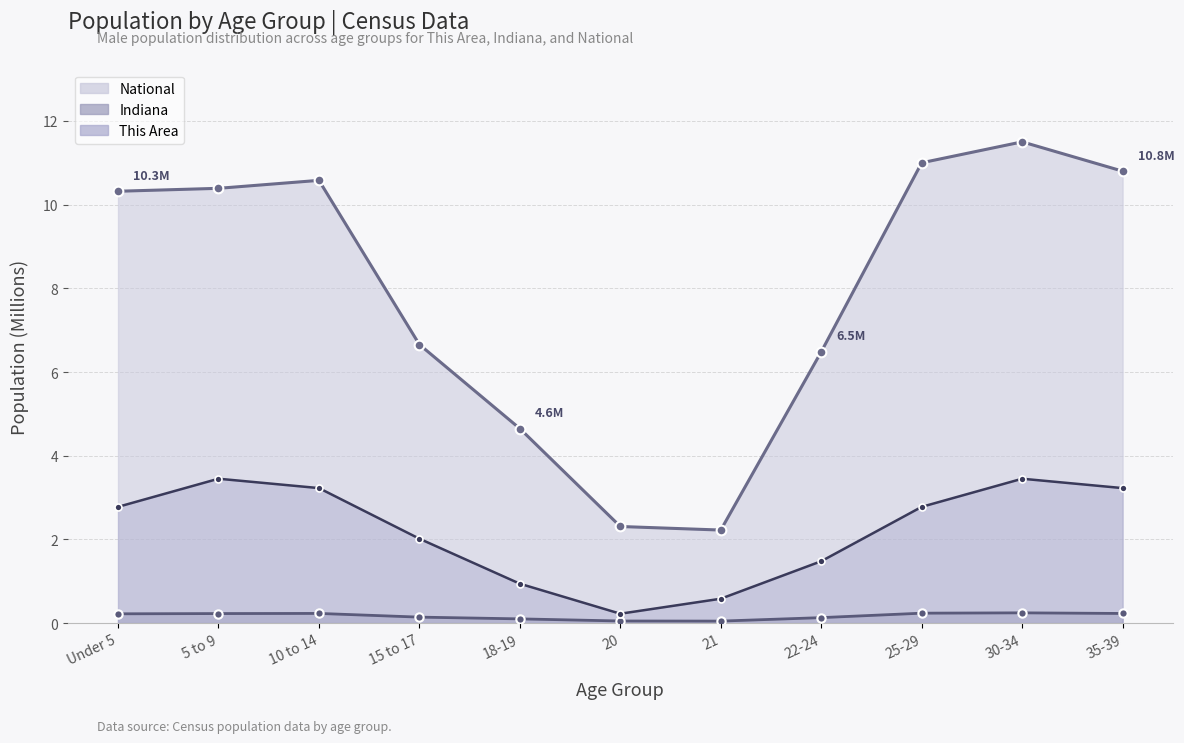

Is it true that This Area equals 0.2 at 20?

True